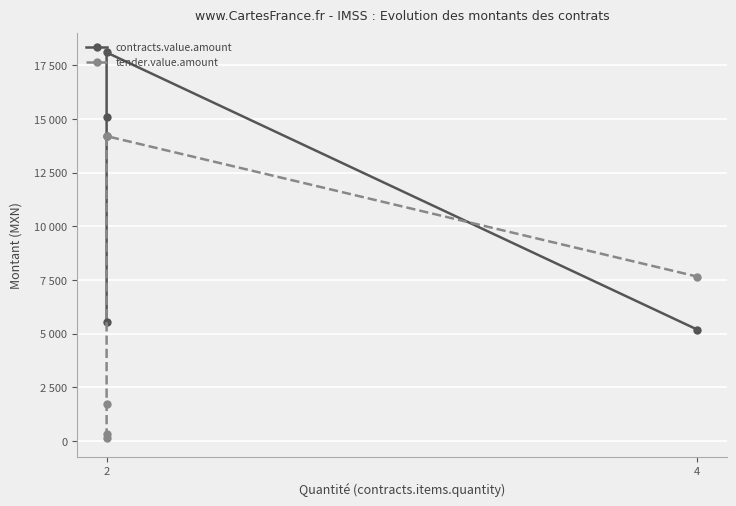

Between 2 and 4, which is larger?

2